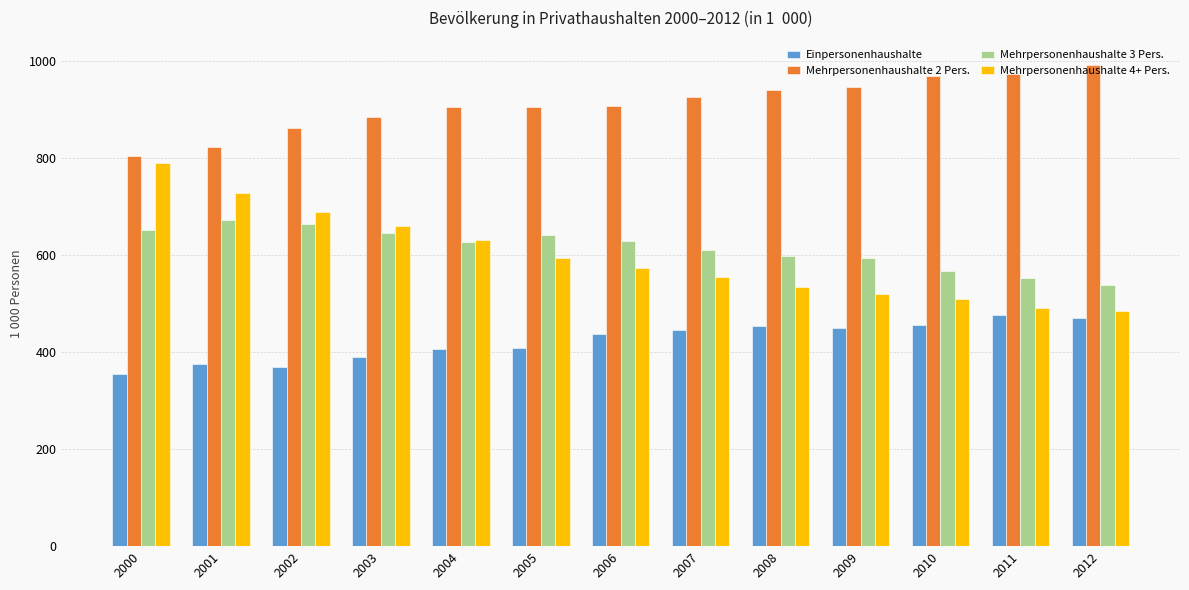

What is the average value of the Einpersonenhaushalte series?

422.7